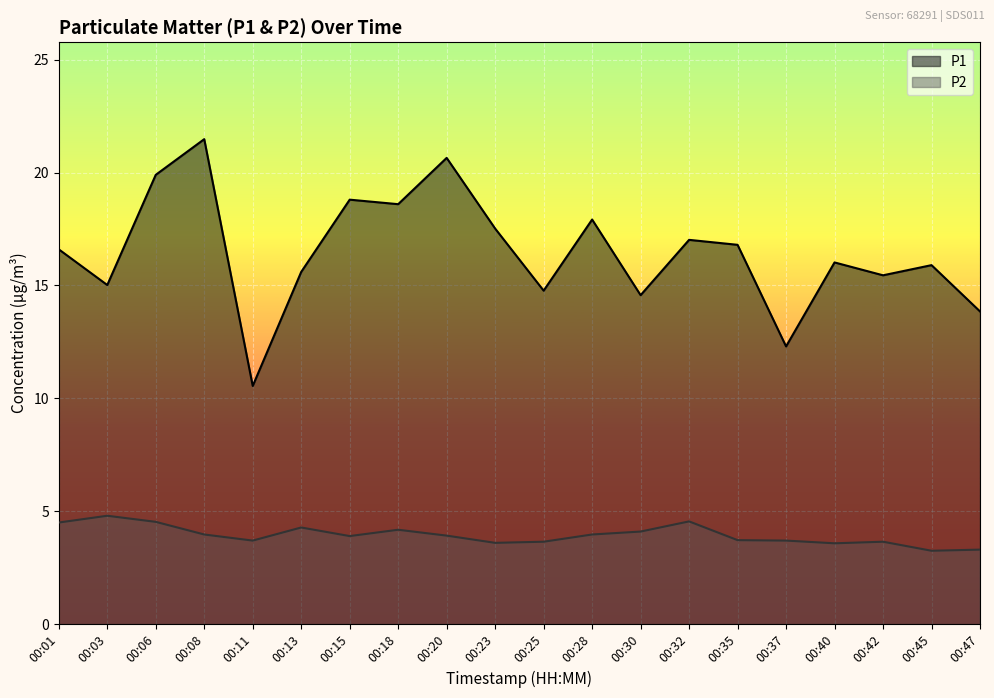

What is the difference between the maximum and second lowest values in the P2 series?

1.5